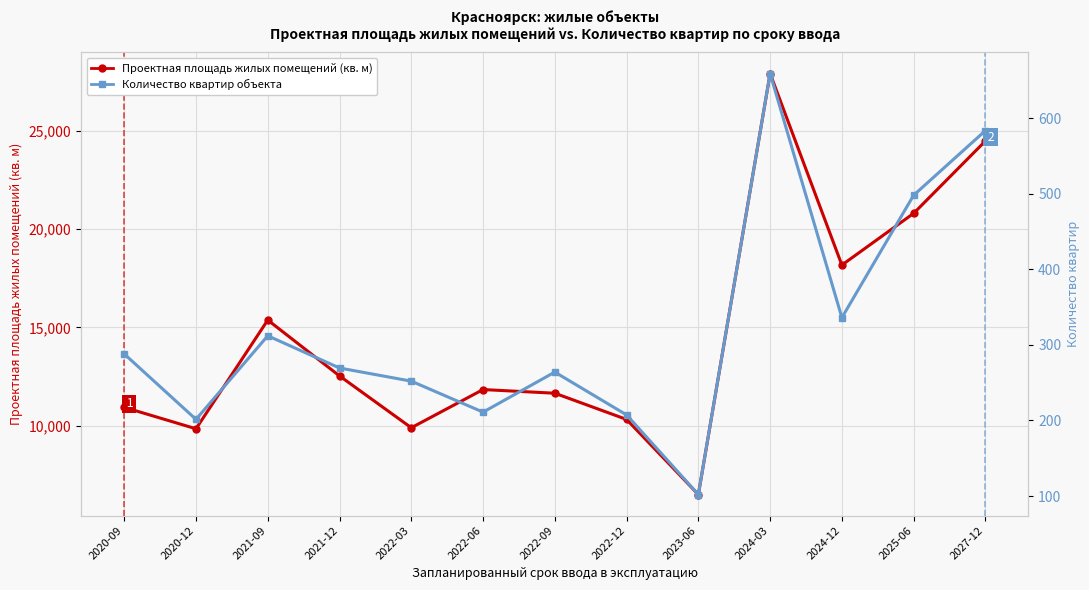

Rank the categories by Количество квартир value from highest to lowest.

2024-03, 2027-12, 2025-06, 2024-12, 2021-09, 2020-09, 2021-12, 2022-09, 2022-03, 2022-06, 2022-12, 2020-12, 2023-06